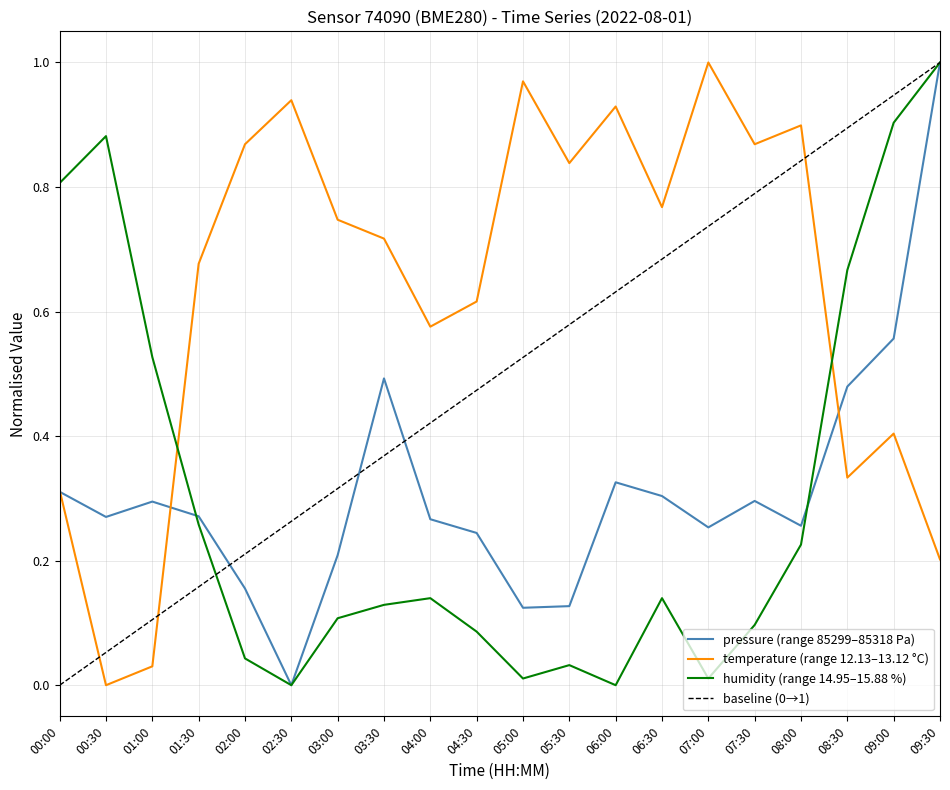

Reading left to right, transcribe all the data shown in this chart.

pressure: 00:00=0.3	00:30=0.3	01:00=0.3	01:30=0.3	02:00=0.2	02:30=0.0	03:00=0.2	03:30=0.5	04:00=0.3	04:30=0.2	05:00=0.1	05:30=0.1	06:00=0.3	06:30=0.3	07:00=0.3	07:30=0.3	08:00=0.3	08:30=0.5	09:00=0.6	09:30=1.0
temperature: 00:00=0.3	00:30=0.0	01:00=0.0	01:30=0.7	02:00=0.9	02:30=0.9	03:00=0.7	03:30=0.7	04:00=0.6	04:30=0.6	05:00=1.0	05:30=0.8	06:00=0.9	06:30=0.8	07:00=1.0	07:30=0.9	08:00=0.9	08:30=0.3	09:00=0.4	09:30=0.2
humidity: 00:00=0.8	00:30=0.9	01:00=0.5	01:30=0.3	02:00=0.0	02:30=0.0	03:00=0.1	03:30=0.1	04:00=0.1	04:30=0.1	05:00=0.0	05:30=0.0	06:00=0.0	06:30=0.1	07:00=0.0	07:30=0.1	08:00=0.2	08:30=0.7	09:00=0.9	09:30=1.0